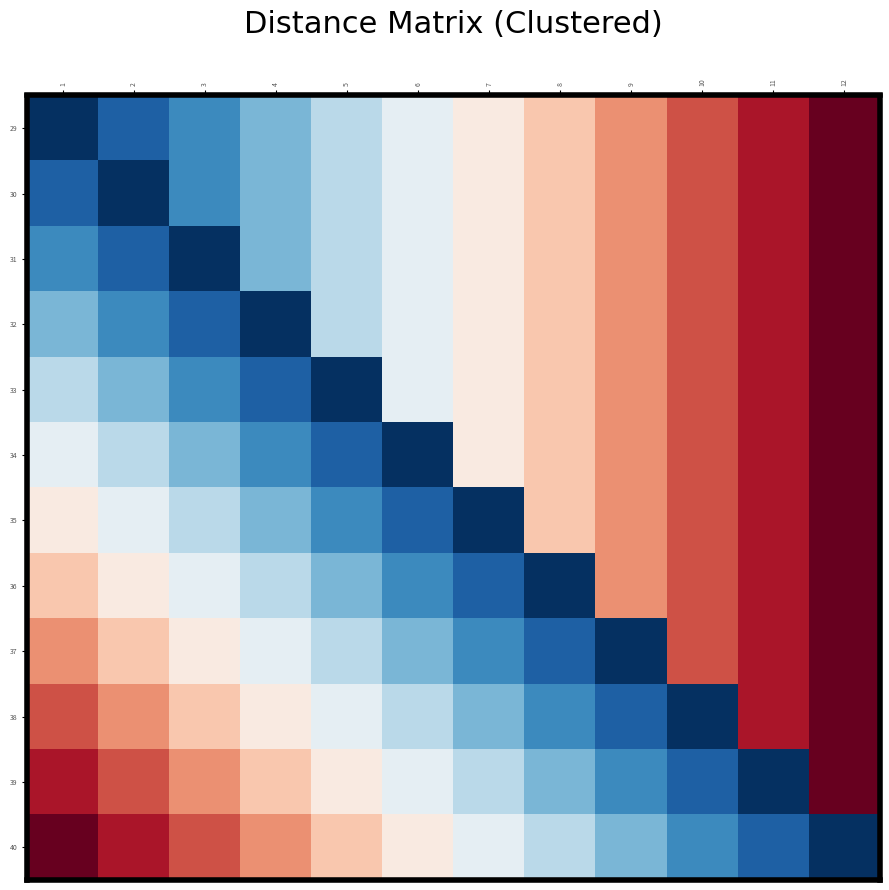

At which category is the sum across all series the highest?

12